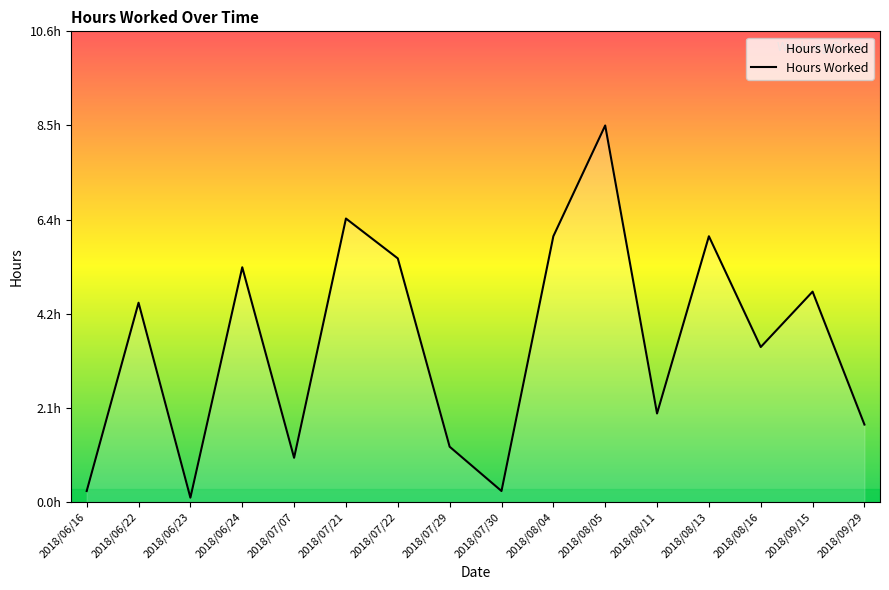

At which category does the chart reach its minimum across all series?

2018/06/23